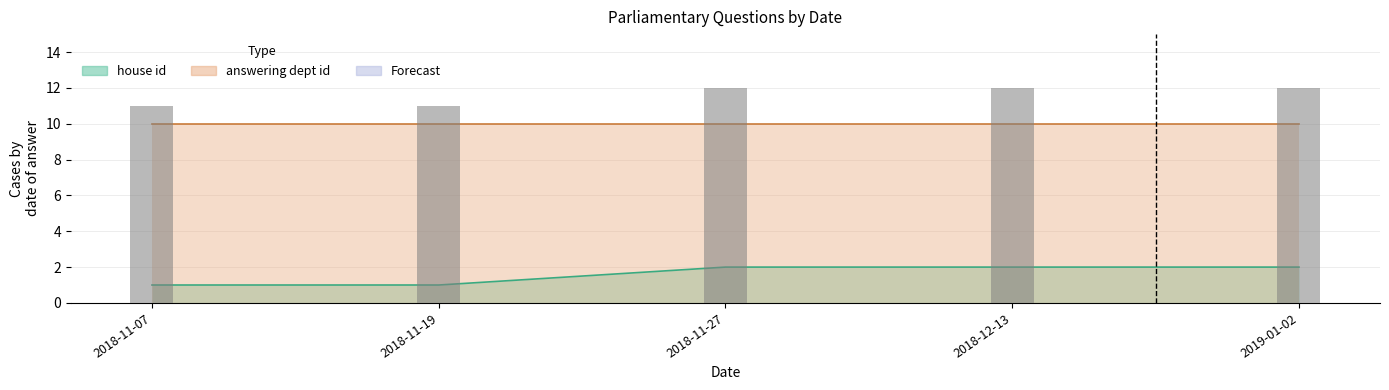

Are the bars horizontal?

No